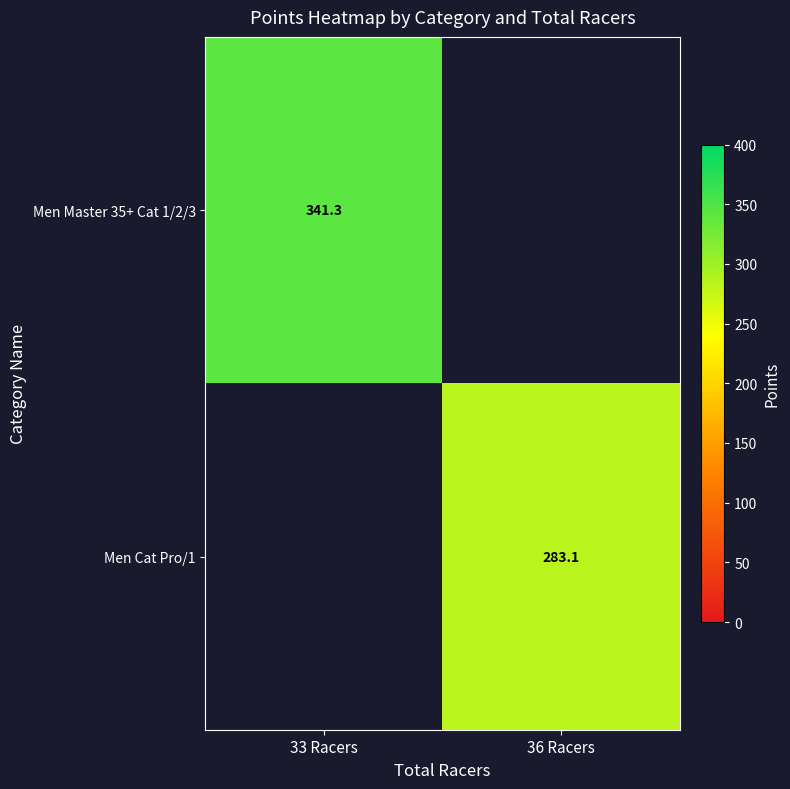

True or false: Men Cat Pro/1 has a value of 283.1 at 36 Racers.

True